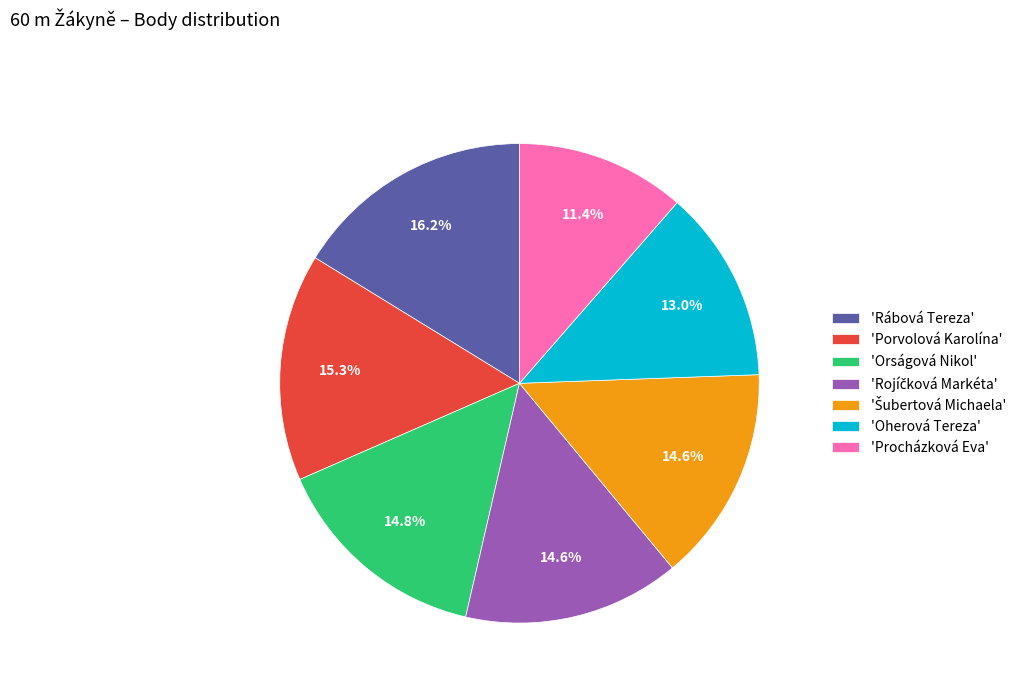

To the nearest percent, what is the average slice percentage?

14%